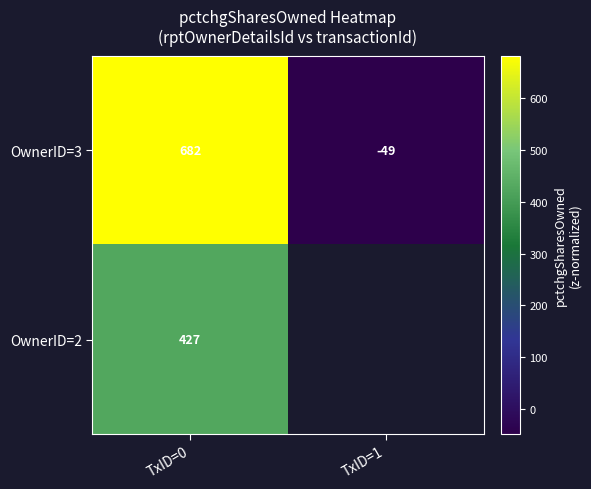

Which series has the largest total across all categories?

OwnerID=3